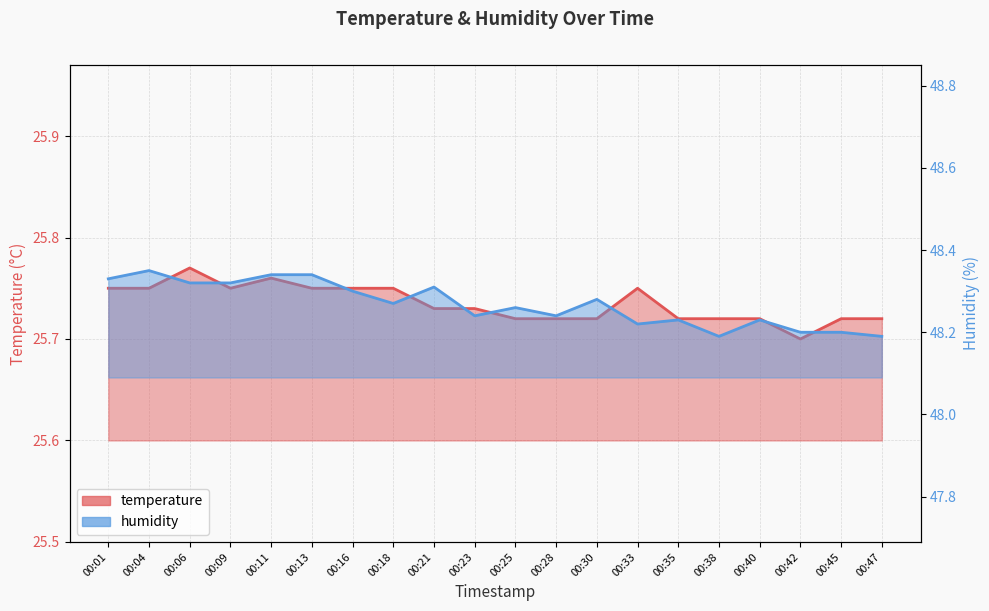

Rank the series at 00:47 from lowest to highest value.

temperature, humidity